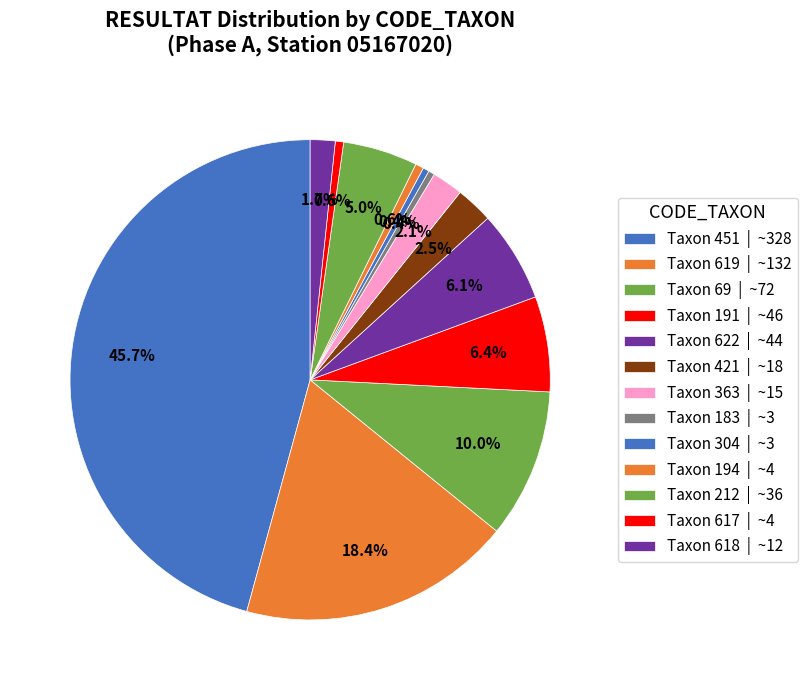

To the nearest percent, what is the average slice percentage?

8%